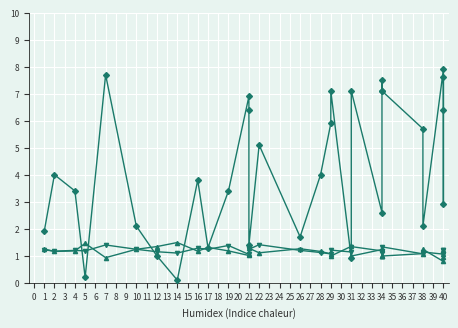

How many lines are shown in the chart?

3